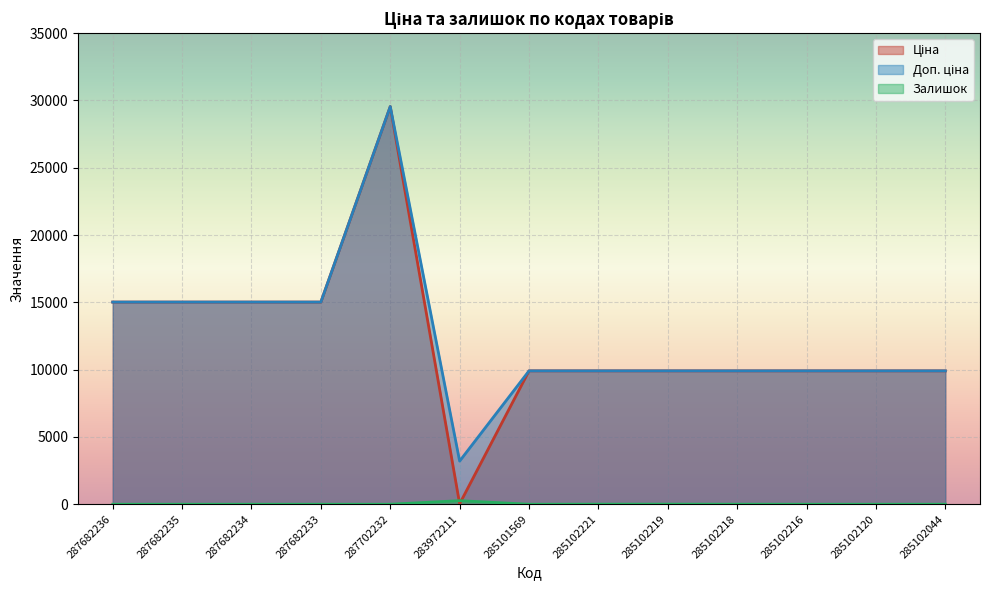

Which label corresponds to the smallest value in the chart?

287682236